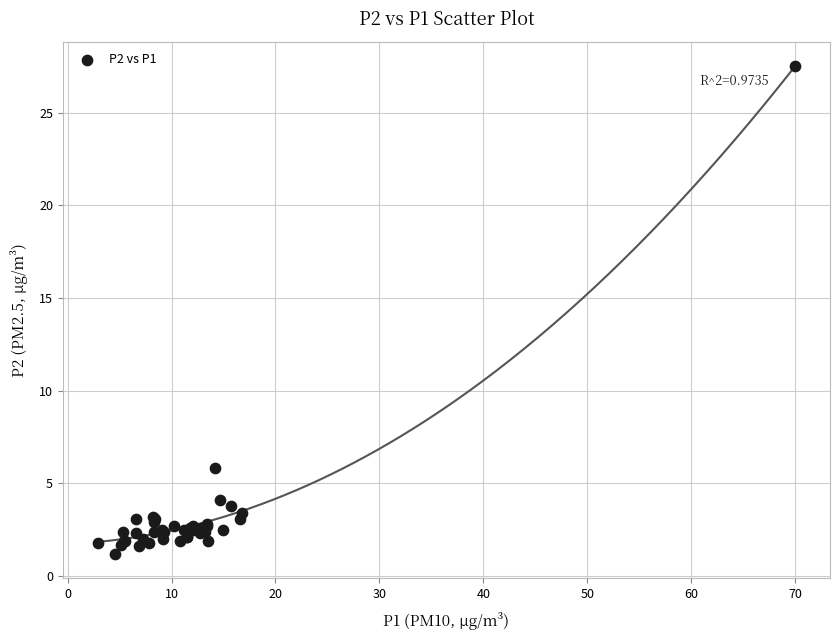

What Y value in the scatter plot is closest to 14?

5.8